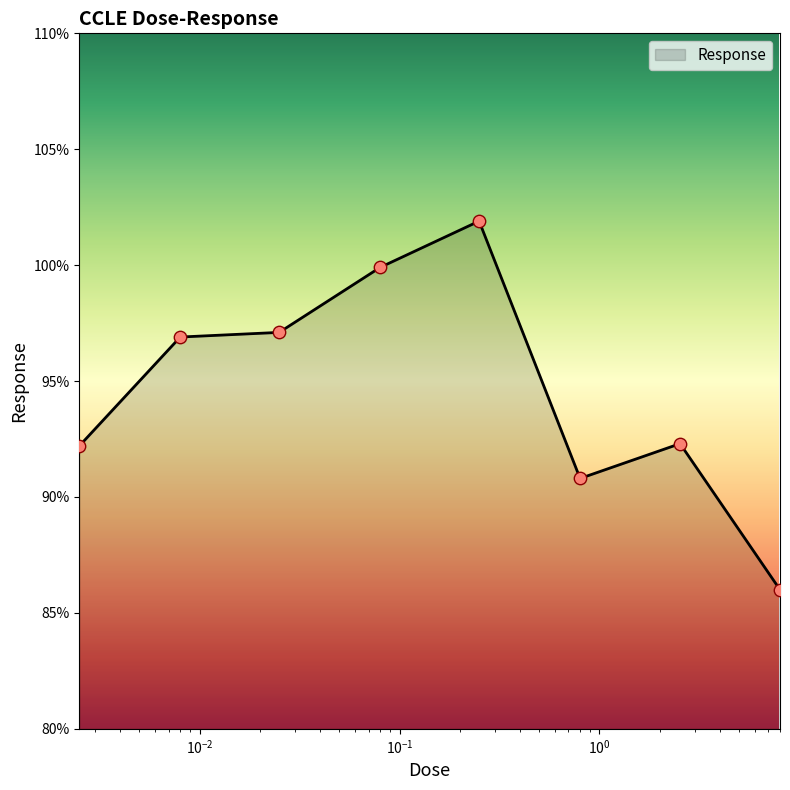

What is the difference between the maximum and minimum values?

15.9